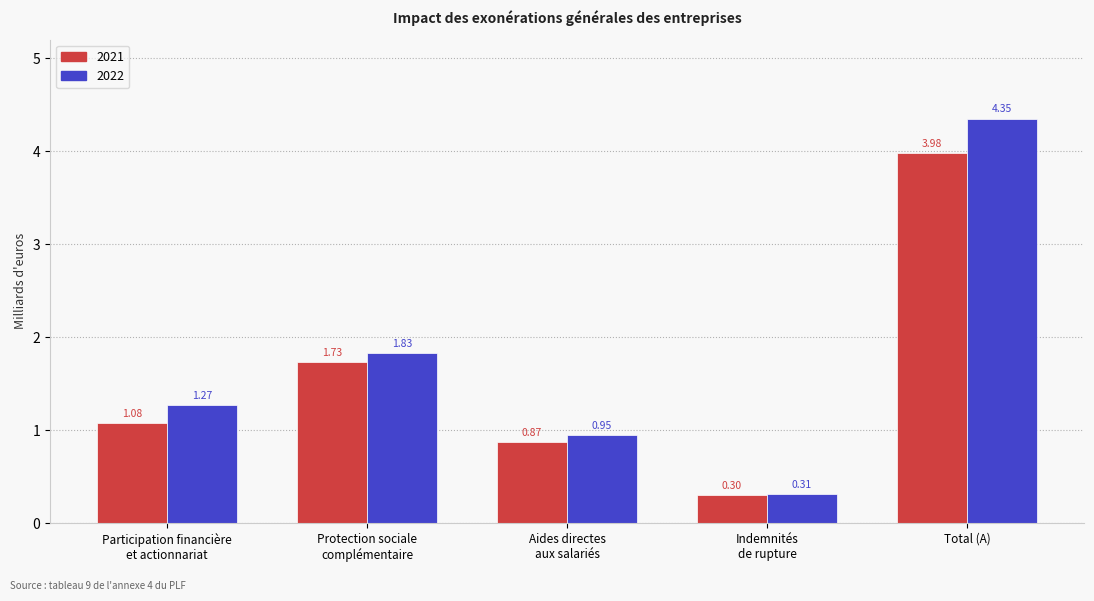

List the series in order of their peak value, lowest first.

2021, 2022